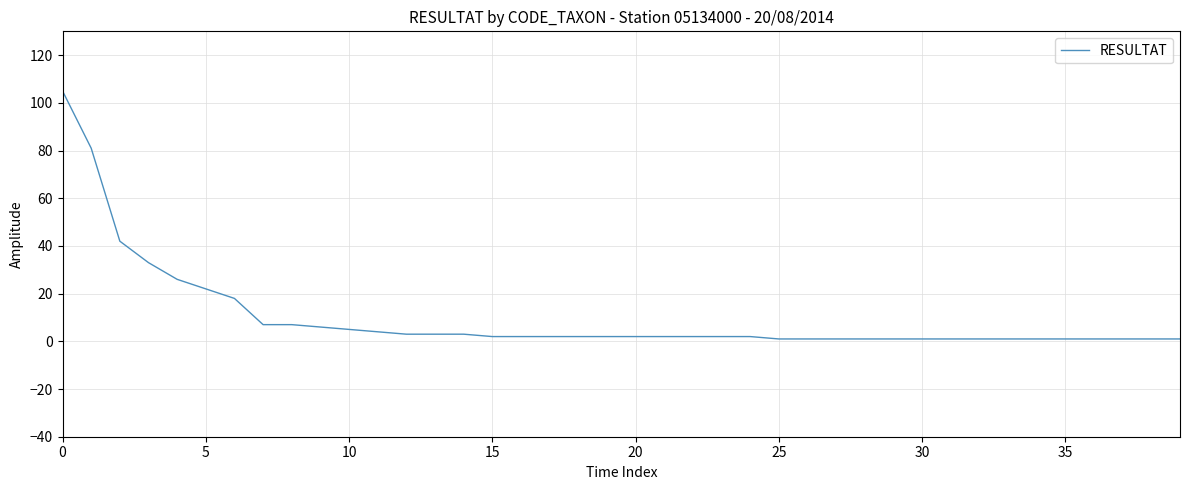

What is the greatest value displayed?

105